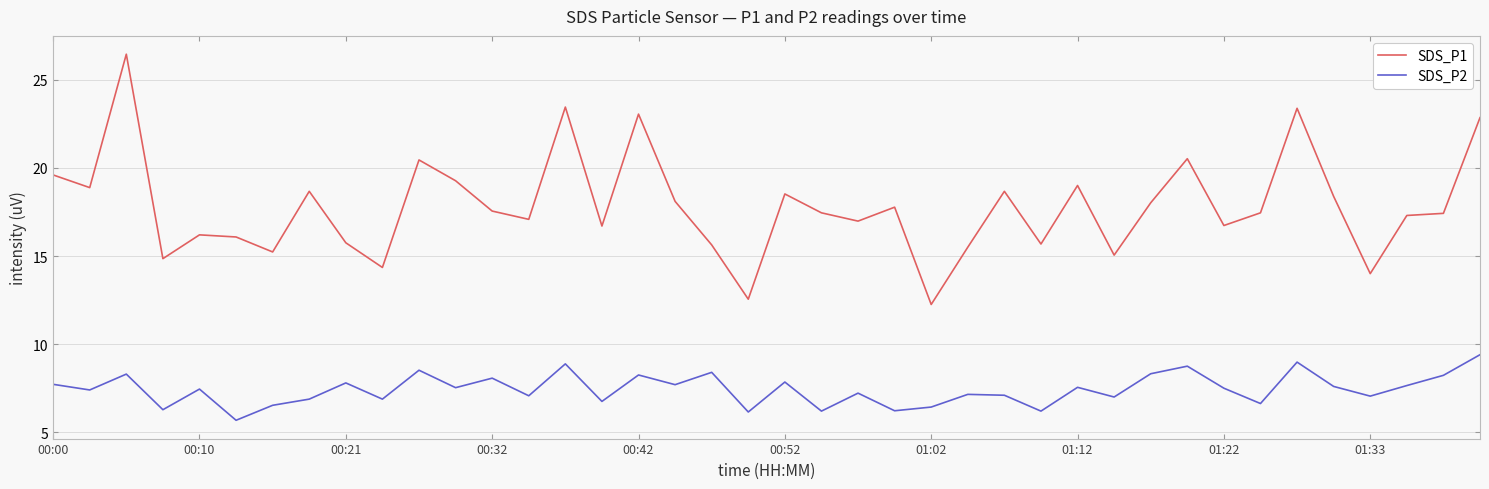

What is the highest value of the SDS_P2 series?

9.4